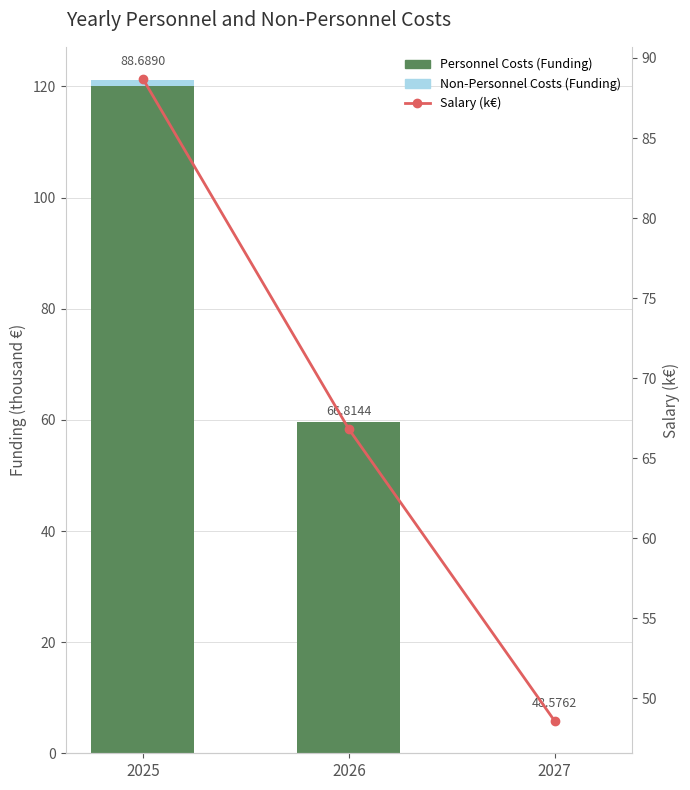

At which label does Salary (k€) first exceed 66?

2025